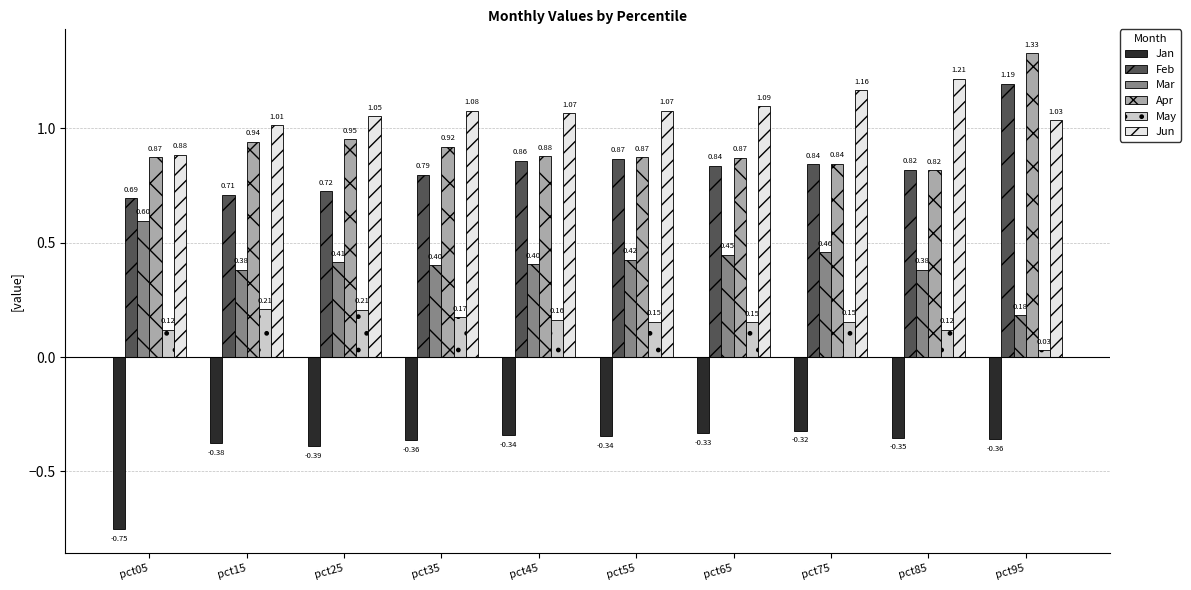

How many groups of bars are there?

10